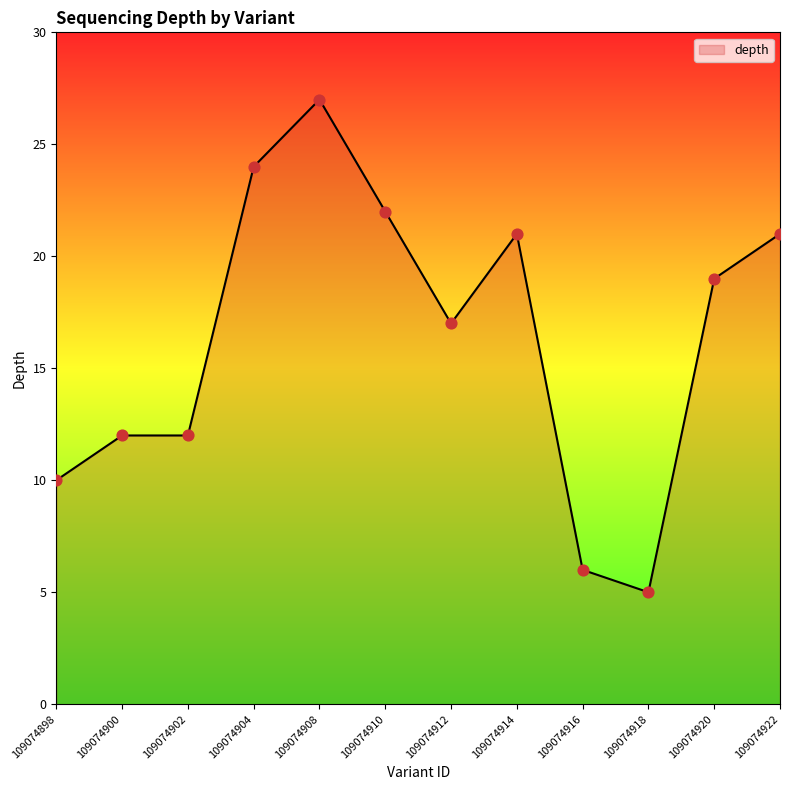

Approximately how many times larger is the value at 109074908 compared to 109074914?

1.3